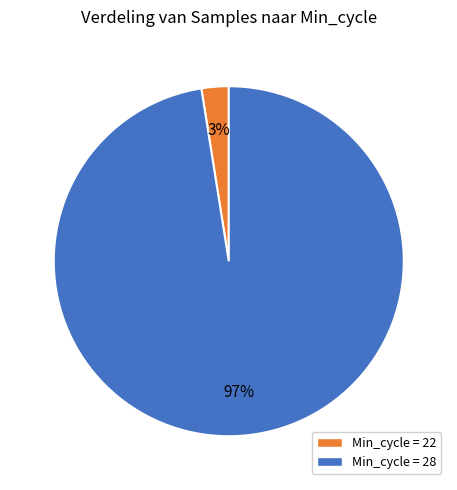

To the nearest percent, what is the average slice percentage?

50%